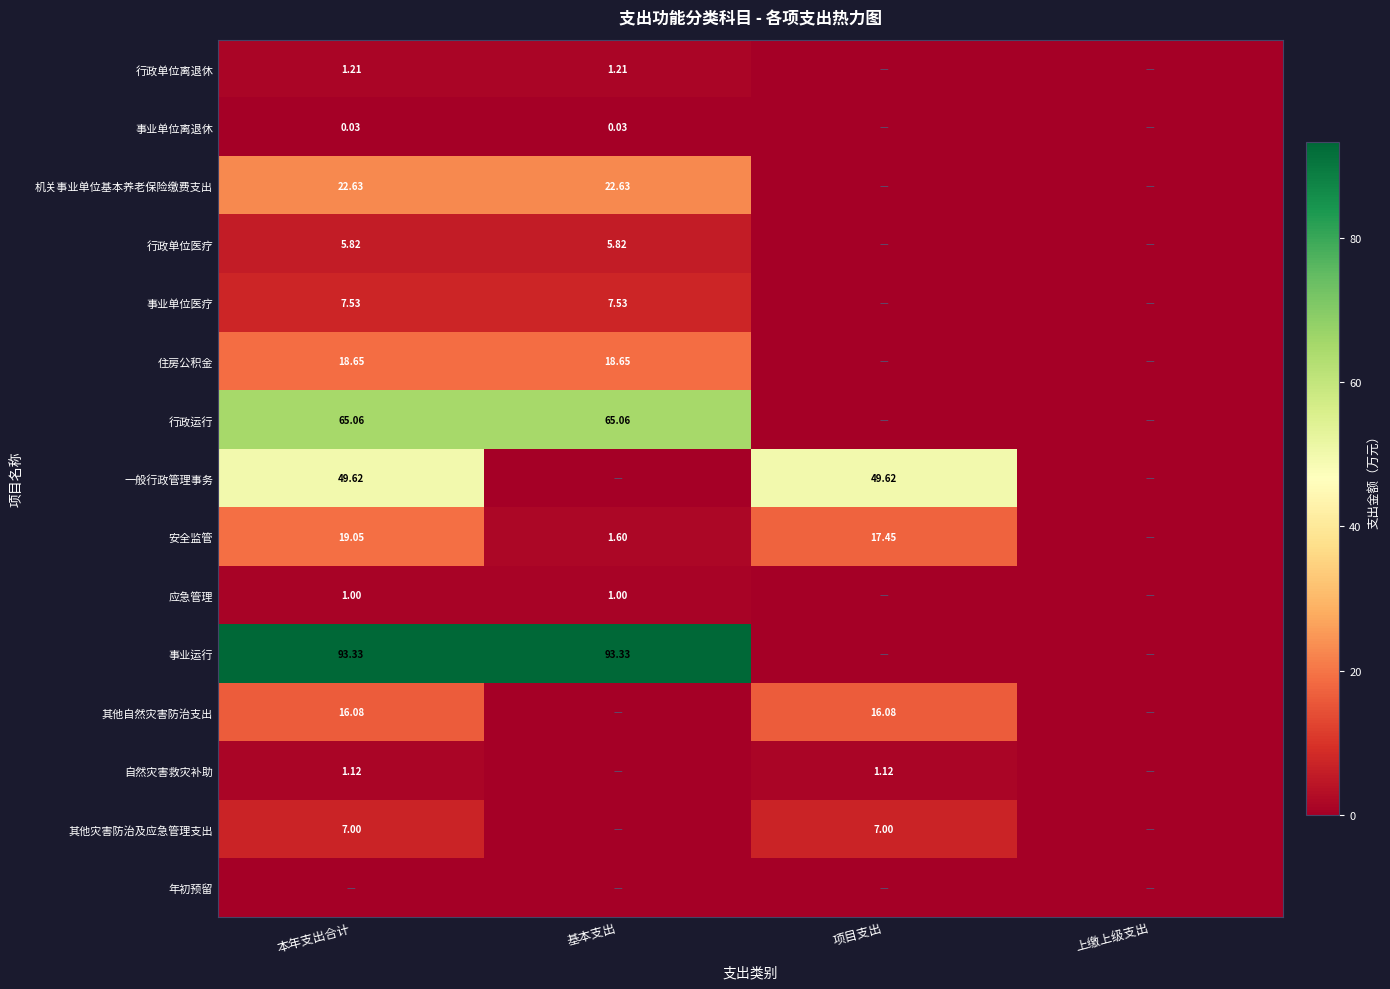

At which category is the sum across all series the highest?

本年支出合计